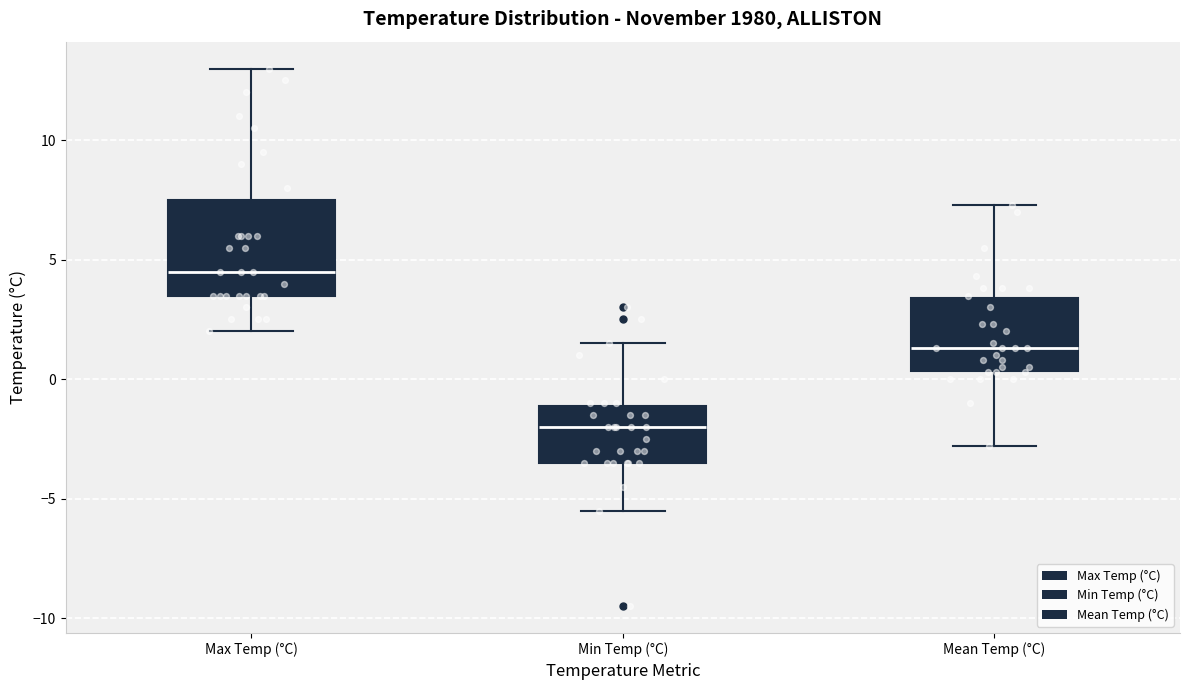

Comparing the boxes themselves (not the whiskers), which one is the tallest?

Max Temp (°C)